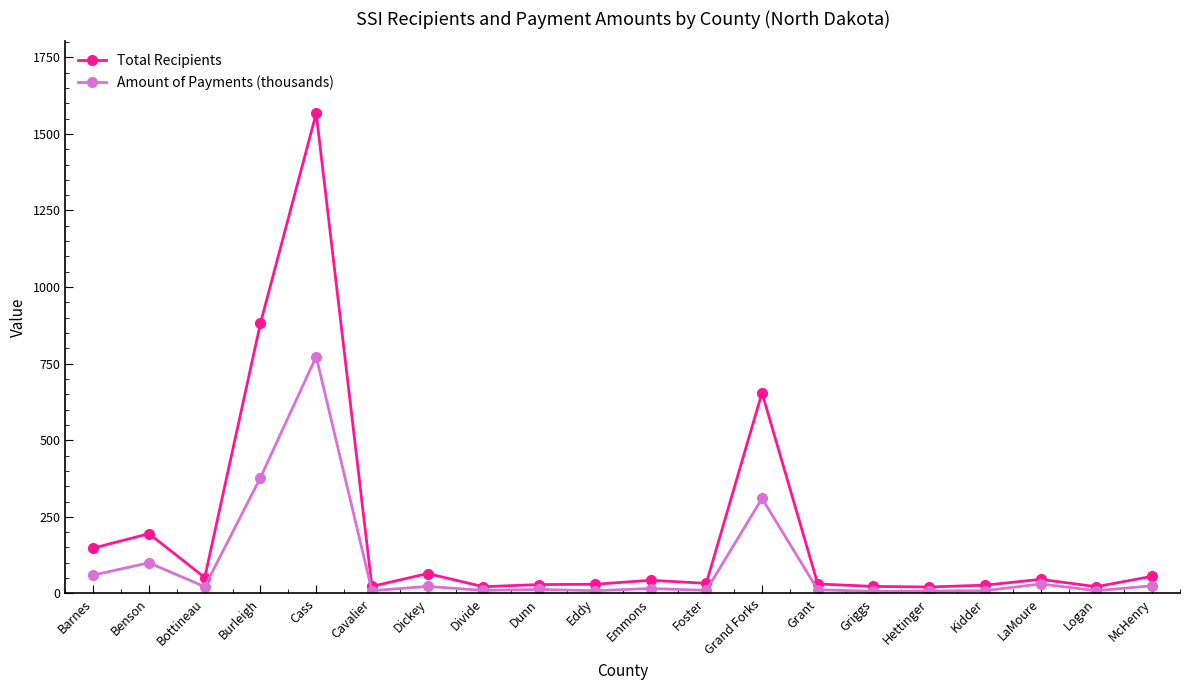

What is the label of the 9th point from the left?

Dunn